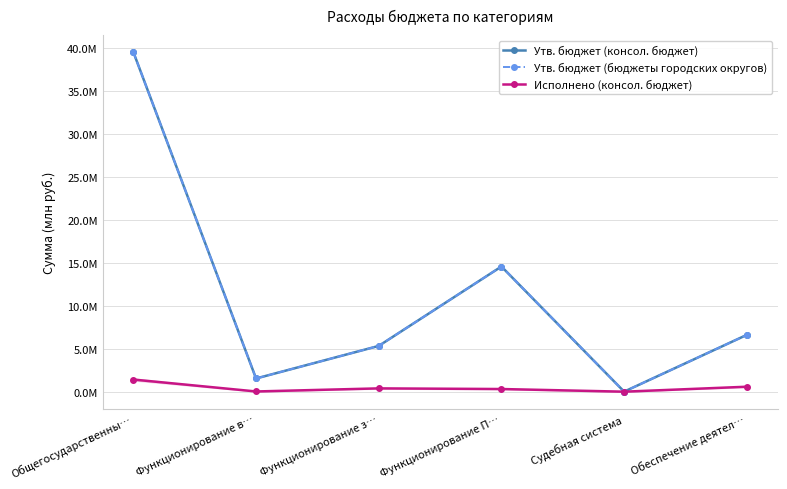

Where is the first local minimum for Утв. бюджет (бюджеты городских округов)?

Функционирование в…